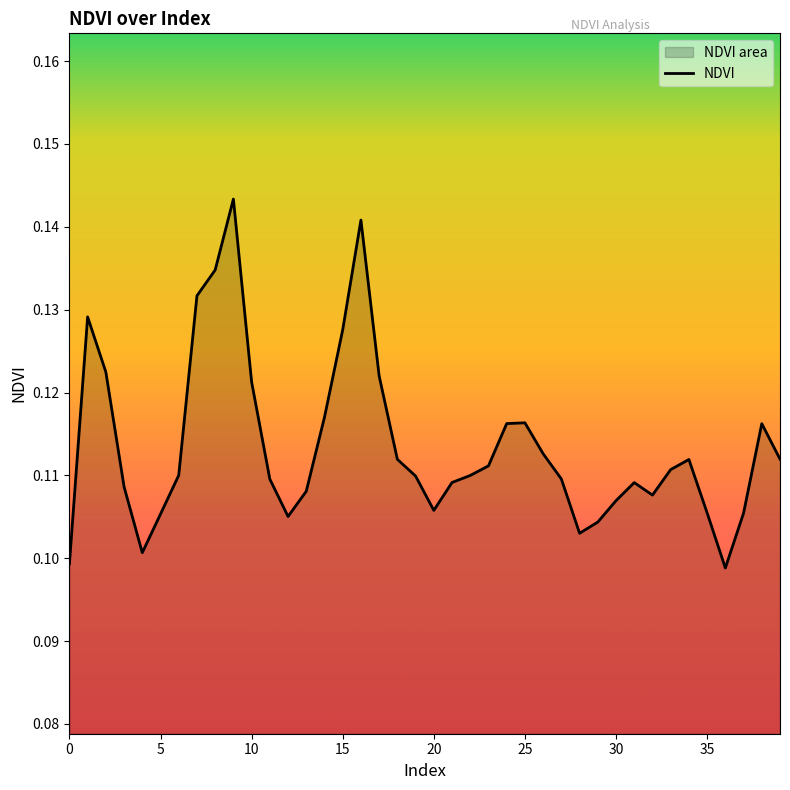

True or false: the data has more than 1 interior local peaks.

True